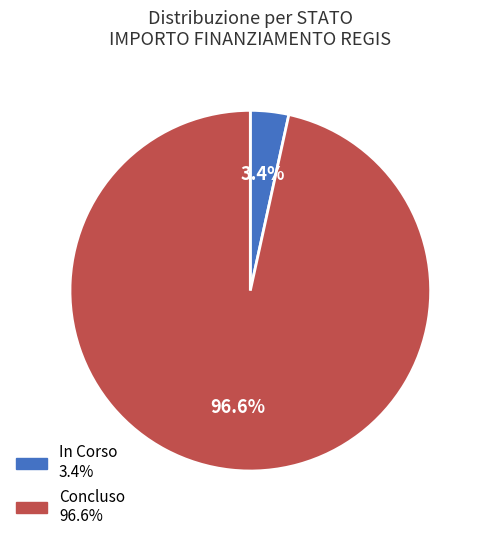

To the nearest percent, what is the difference between the largest and smallest slice percentages?

93%